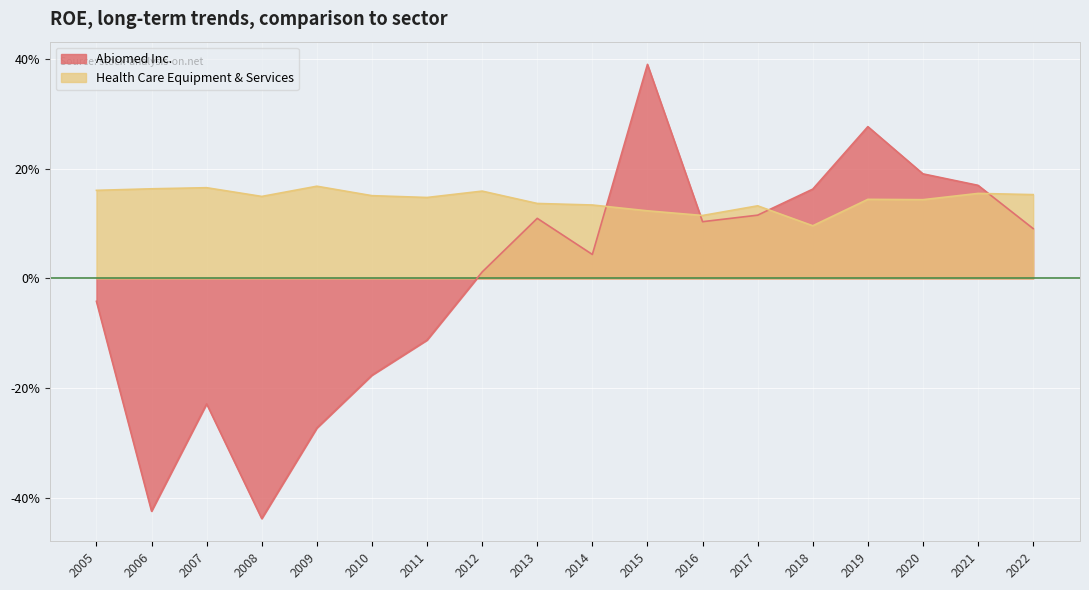

At which category does the chart reach its minimum across all series?

2008